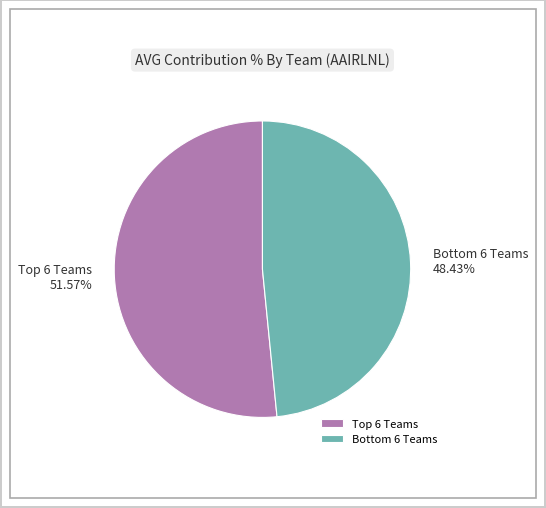

Which slice represents more than half of the pie?

Top 6 Teams